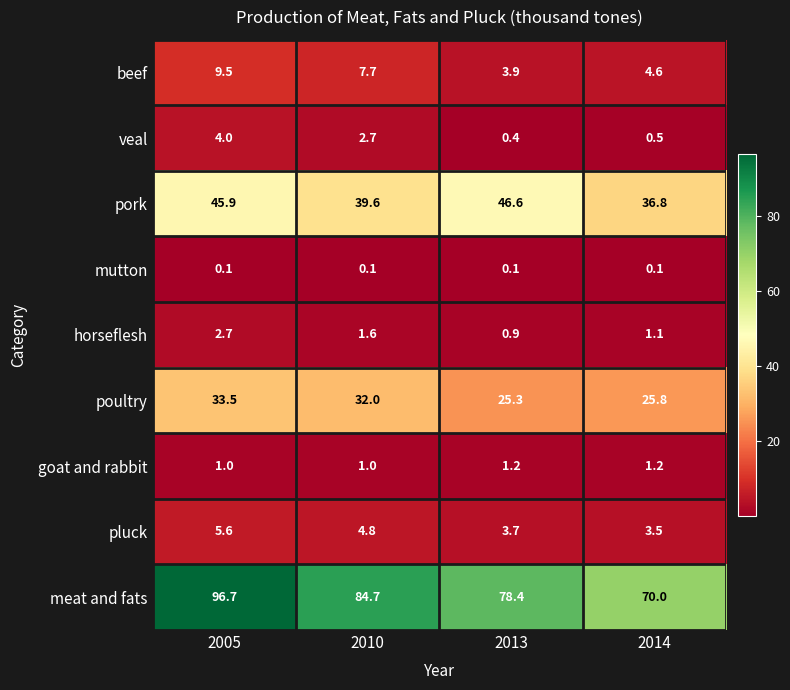

At which category does the chart reach its peak across all series?

2005